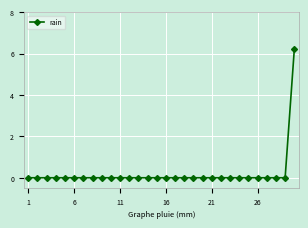

What is the greatest value displayed?

6.2